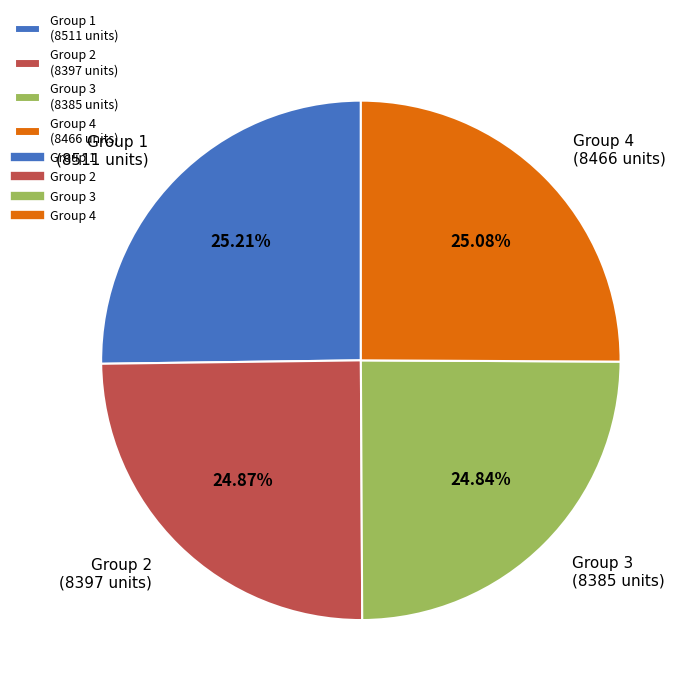

What is the ratio of the value at Group 3 (8385 units) to the value at Group 4 (8466 units)?

1.0